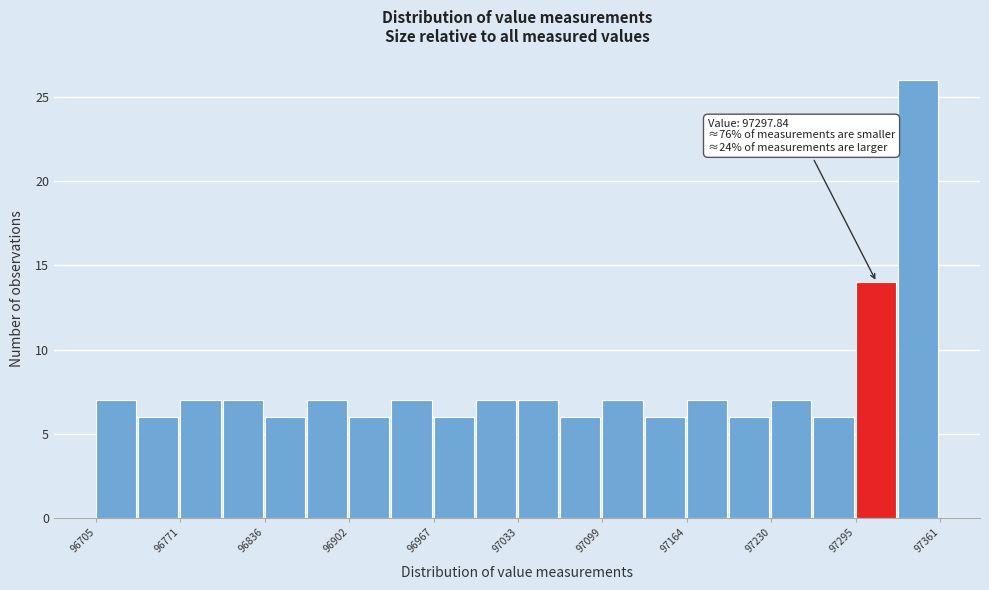

Around what value on the x-axis is the tallest bar? Give the approximate position of its centre, as read against the axis.

97340